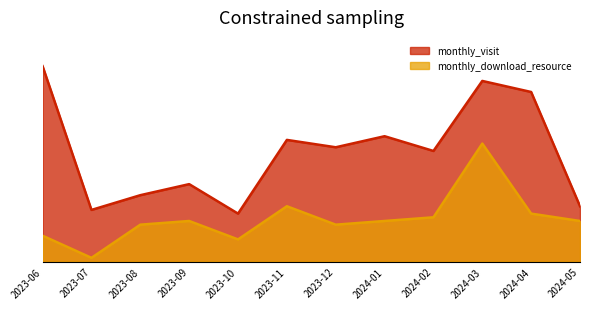

Reading left to right, what are all the values shown in this chart?

monthly_visit: 53	14	18	21	13	33	31	34	30	49	46	15
monthly_download_resource: 7	1	10	11	6	15	10	11	12	32	13	11